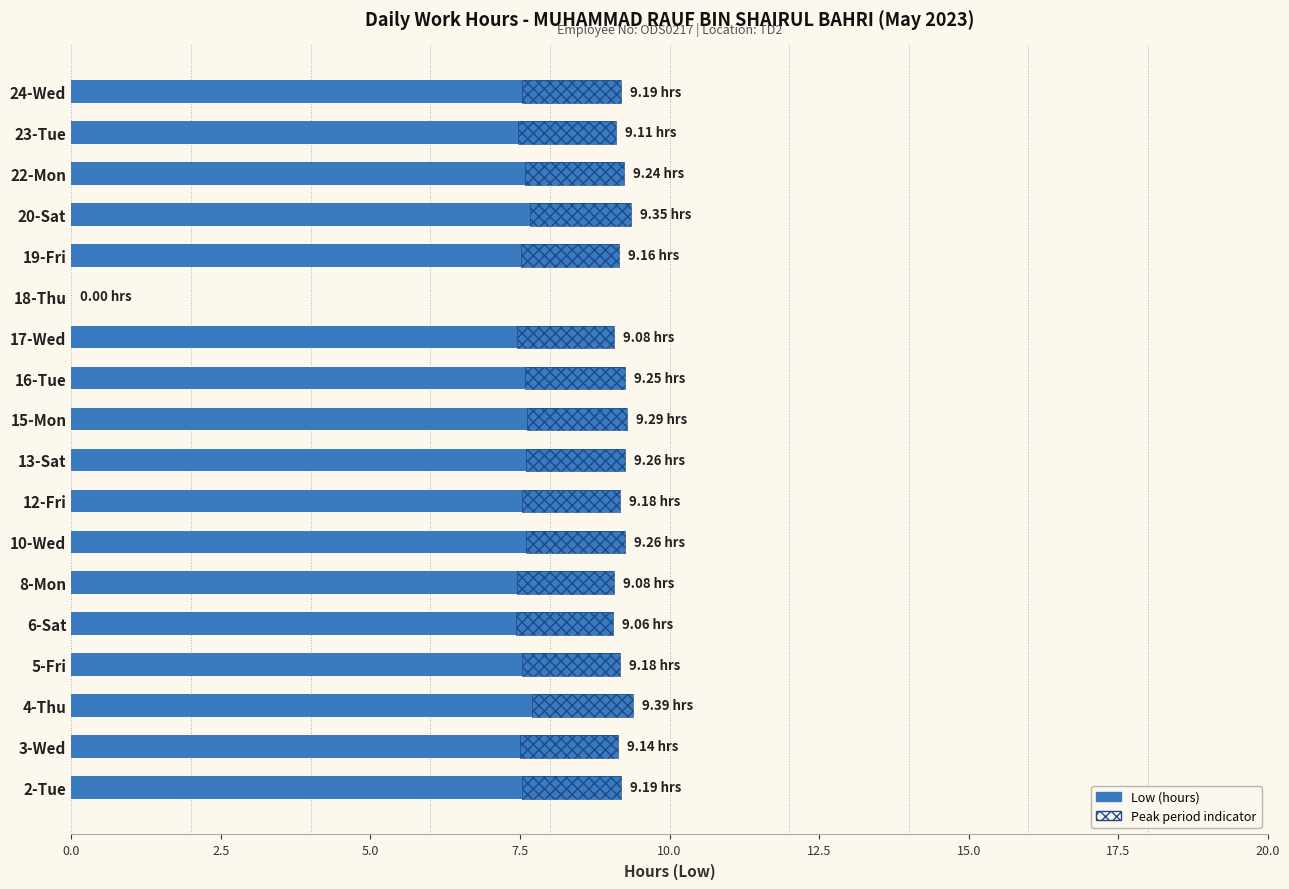

Reading left to right, transcribe all the data shown in this chart.

9.2	9.1	9.4	9.2	9.1	9.1	9.3	9.2	9.3	9.3	9.2	9.1	0.0	9.2	9.3	9.2	9.1	9.2